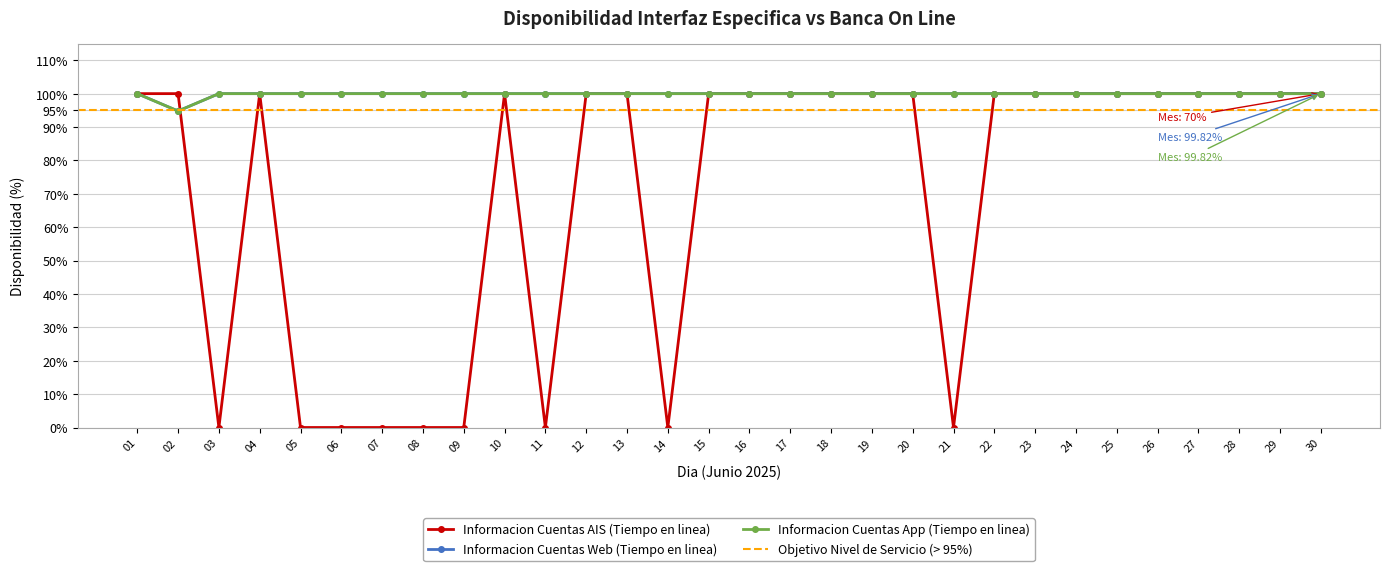

Is this an area chart (filled region under the line)?

No